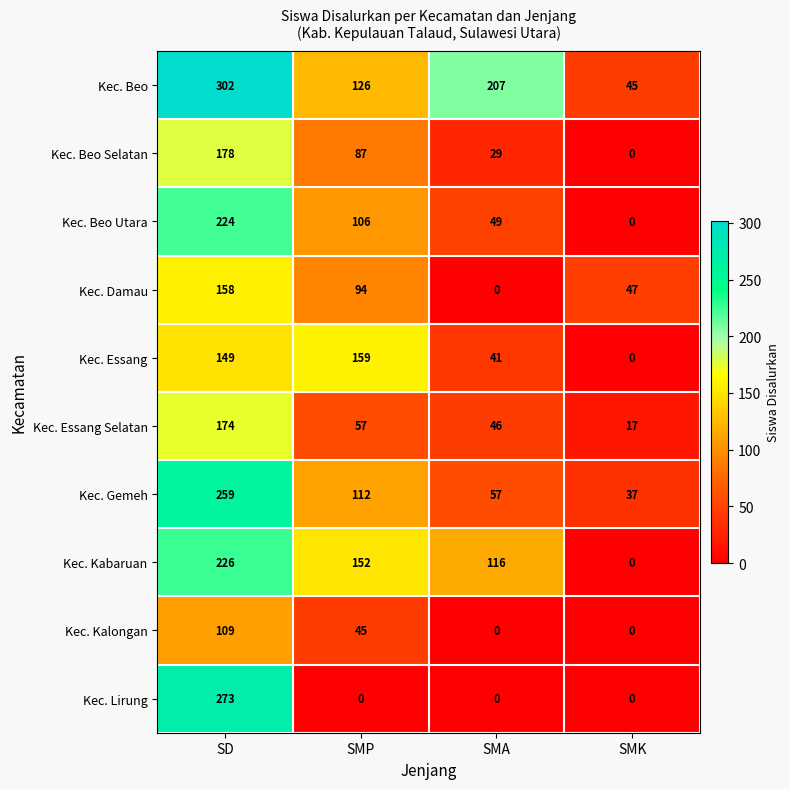

Rank the series by their maximum value, from lowest to highest.

Kec. Kalongan, Kec. Damau, Kec. Essang, Kec. Essang Selatan, Kec. Beo Selatan, Kec. Beo Utara, Kec. Kabaruan, Kec. Gemeh, Kec. Lirung, Kec. Beo